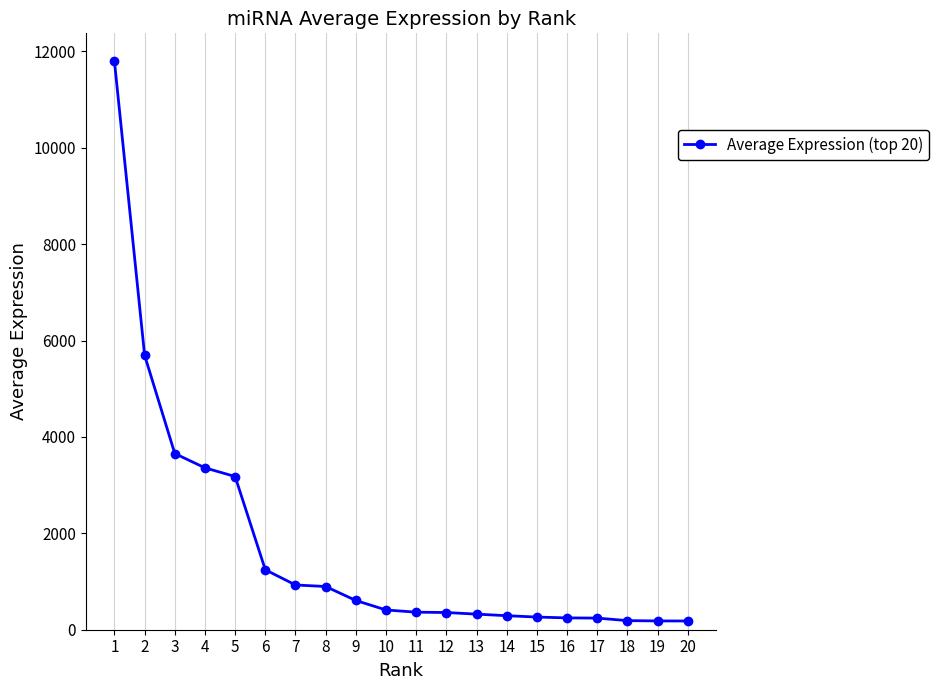

Read the value at 16.

245.3